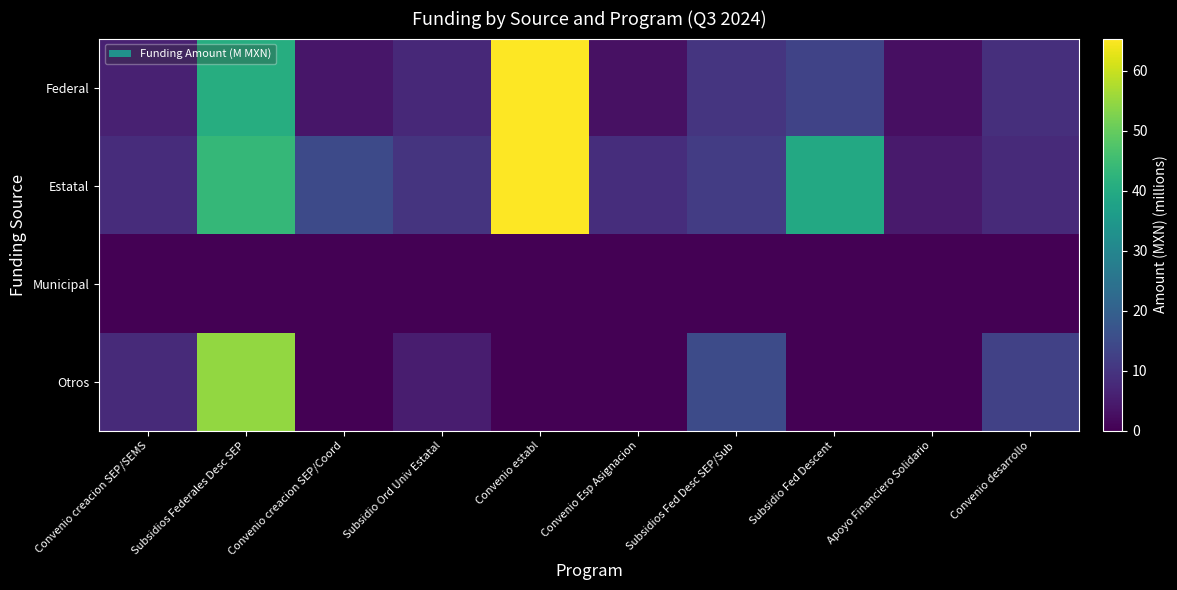

Which category has the lowest value in the Municipal series?

Convenio creacion SEP/SEMS